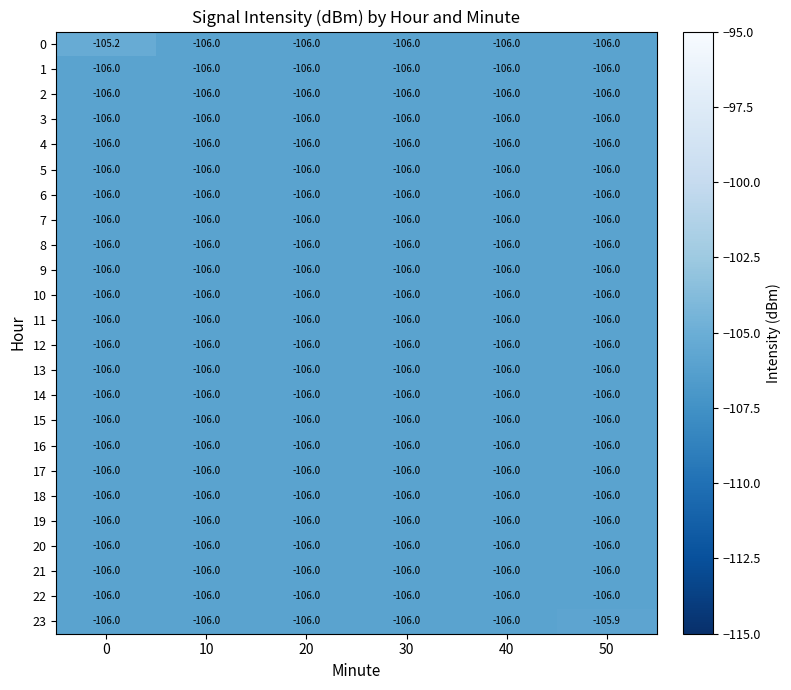

What is the difference between the maximum and minimum values in the 0 series?

0.8